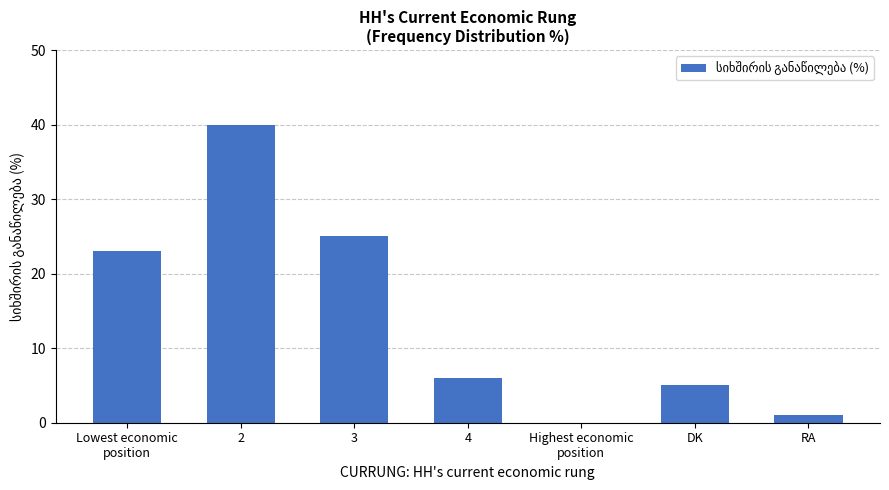

What is the sum of all values?

100